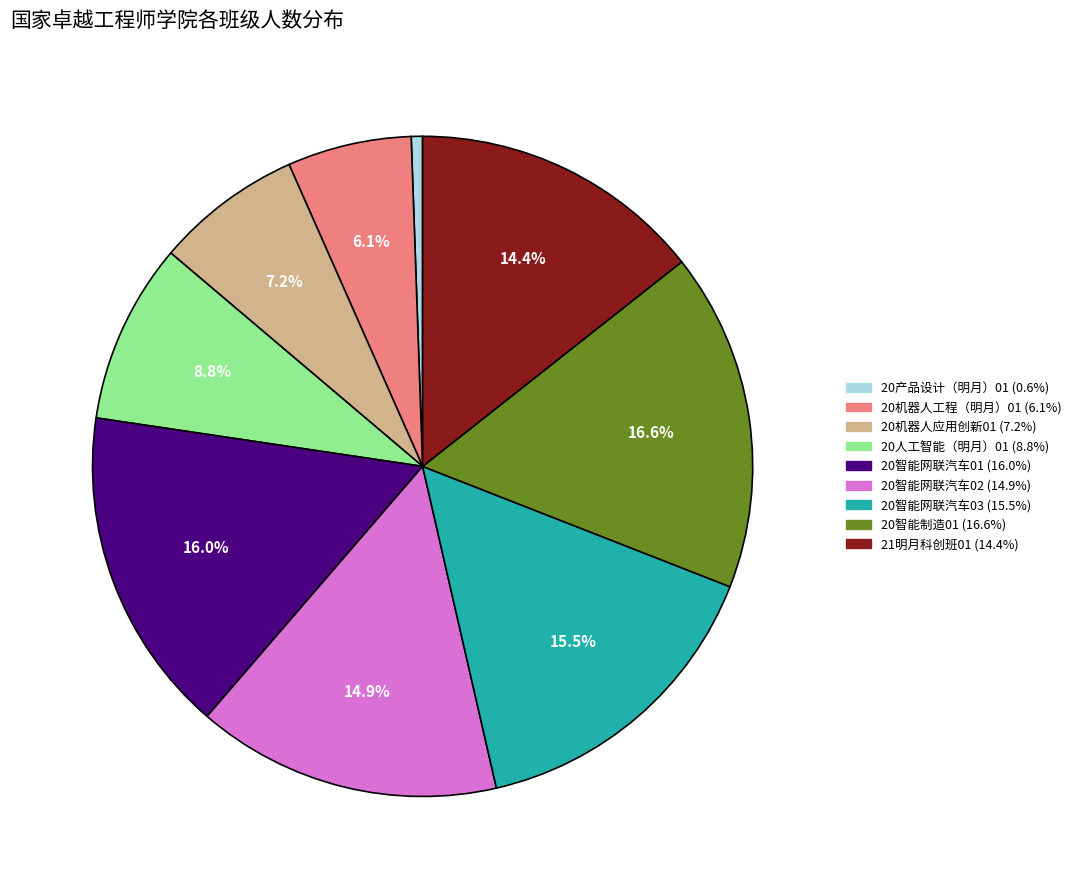

Which category has the biggest portion of the pie?

20智能制造01